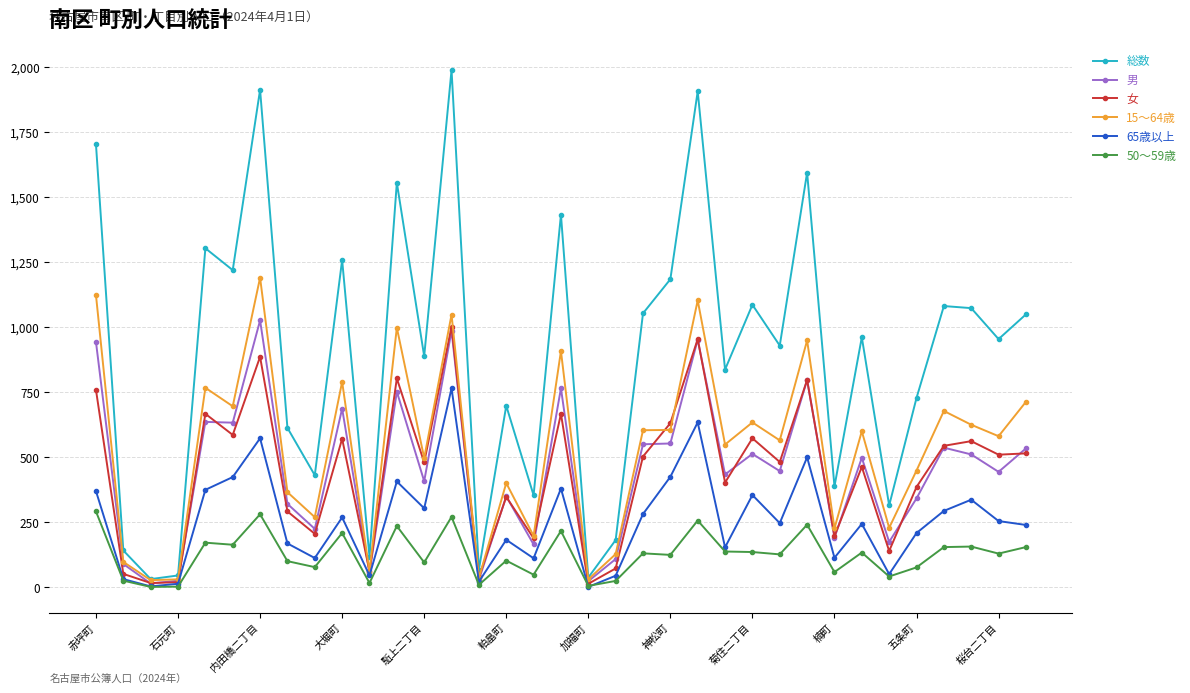

Which series has the largest range (max minus min)?

総数